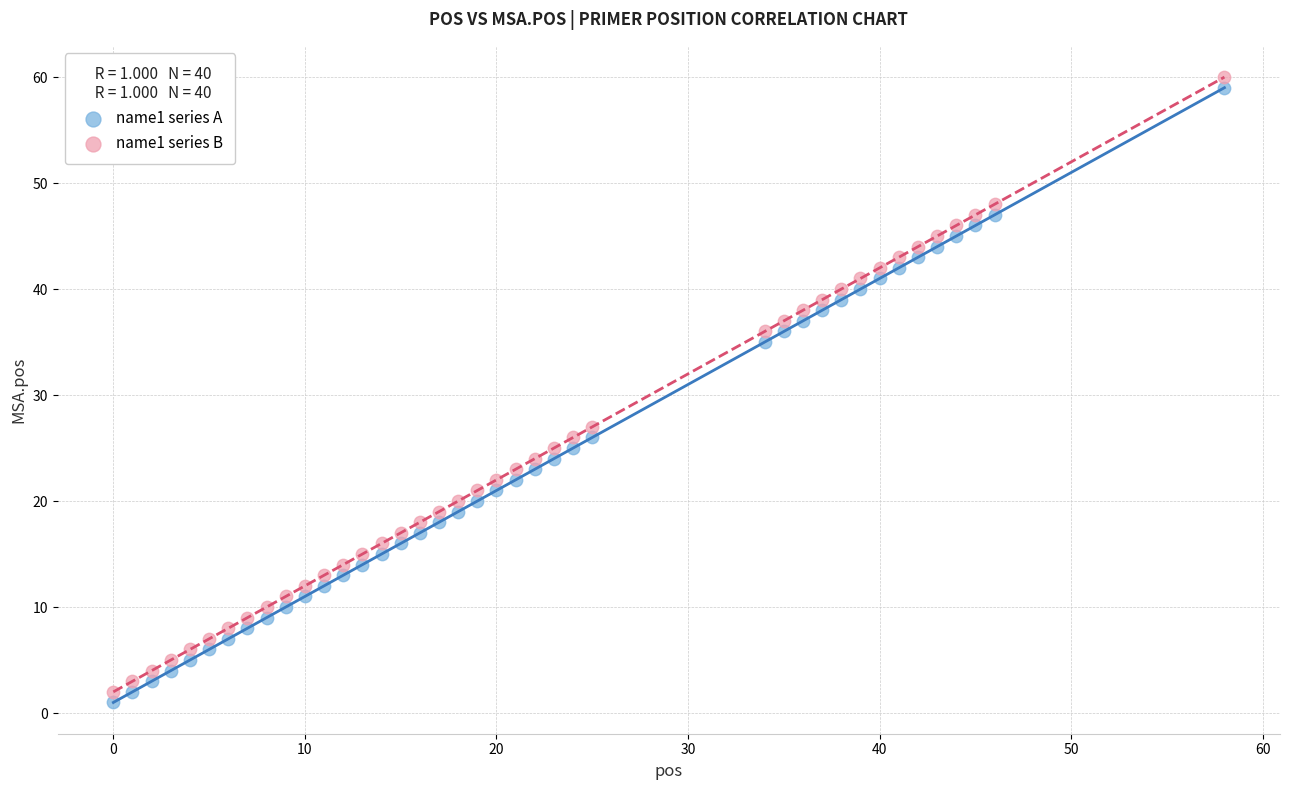

Which series contains the lowest Y value?

name1 series A